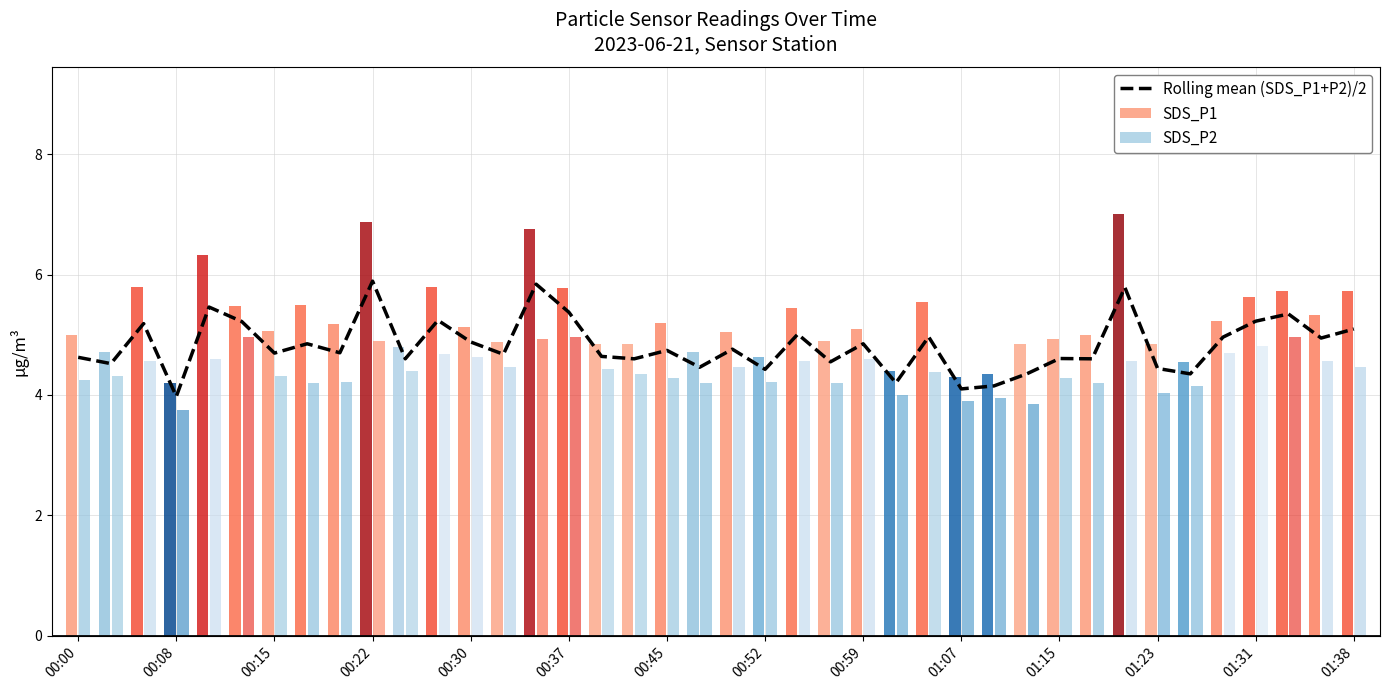

The value of Rolling mean (SDS_P1+P2)/2 at 00:52 is 4.4. True or false?

True